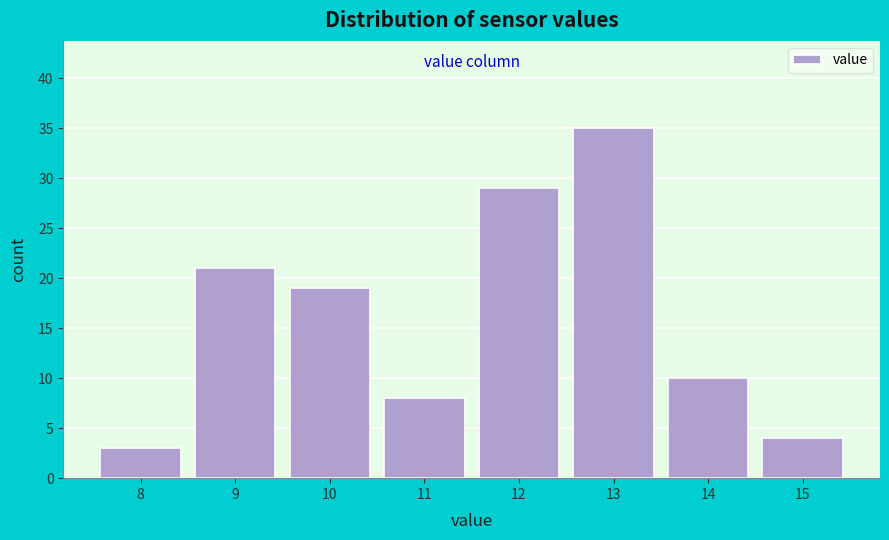

Reading left to right, extract all data points from this chart.

3	21	19	8	29	35	10	4